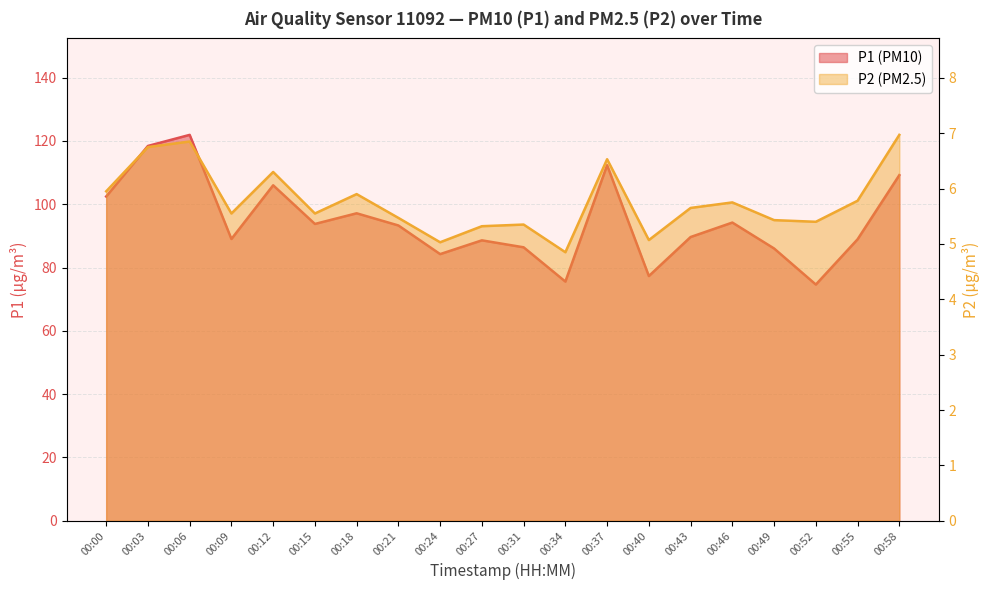

The P2 series shows 5.3 at 00:27. True or false?

True